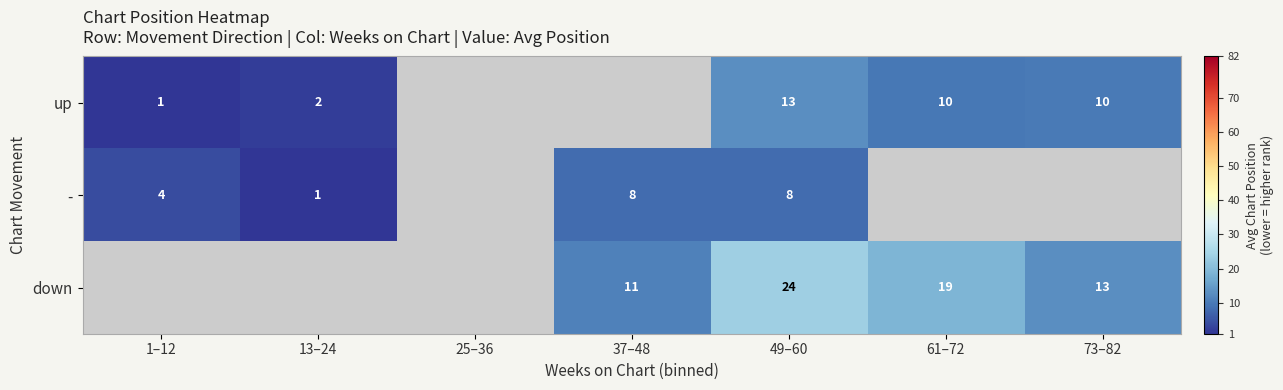

The up series shows 10 at 73–82. True or false?

True